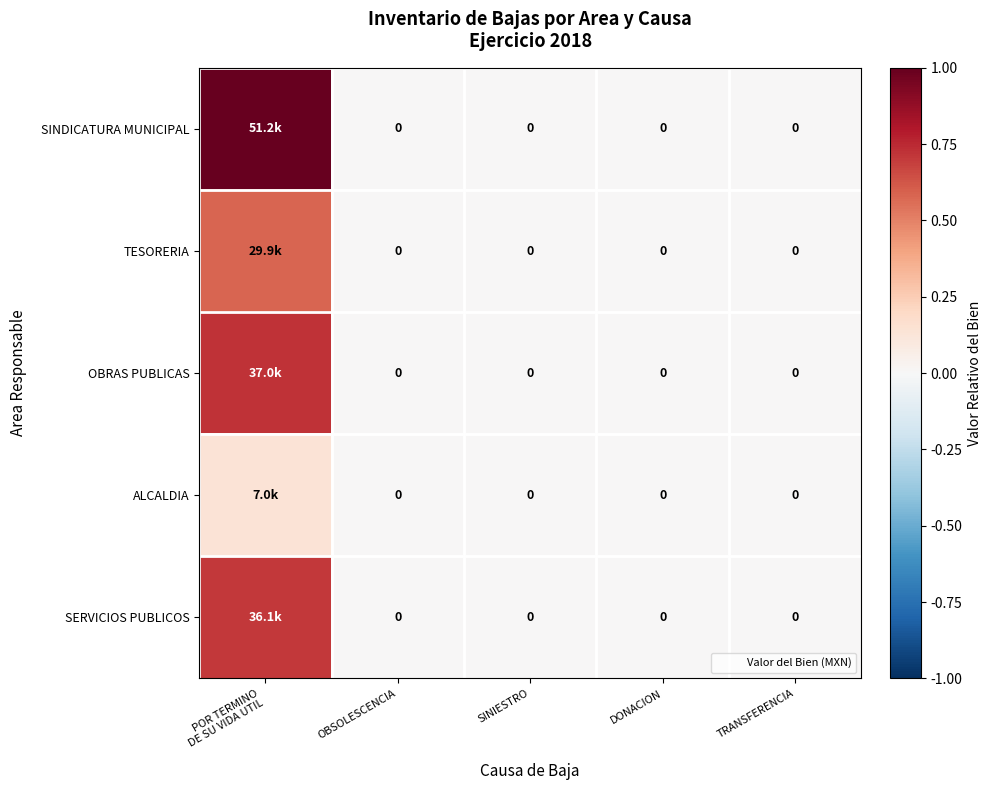

Is the value of ALCALDIA at POR TERMINO DE SU VIDA UTIL greater than the value of OBRAS PUBLICAS at POR TERMINO DE SU VIDA UTIL?

No